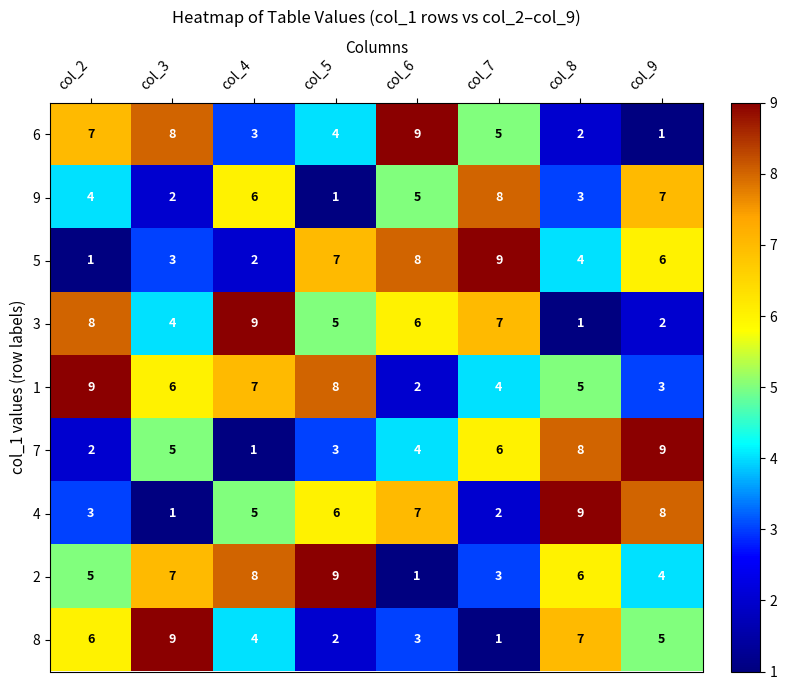

What is the sum of the 8 values at col_6 and col_3?

12